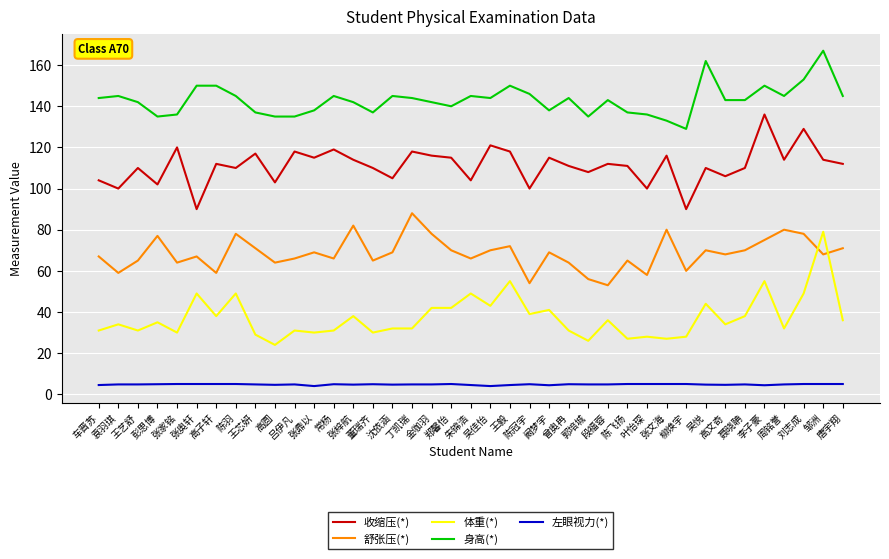

At which label does 身高(*) reach its minimum?

柳焕宇